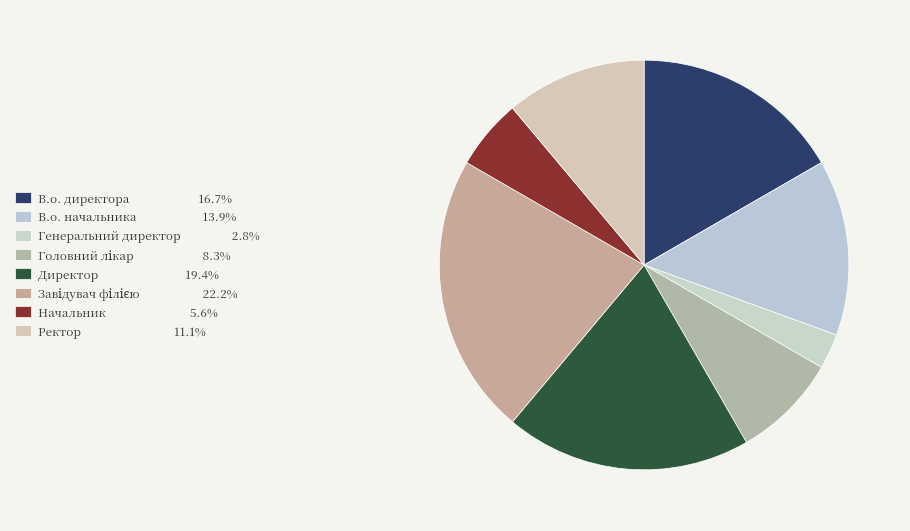

To the nearest percent, what is the average slice percentage?

12%